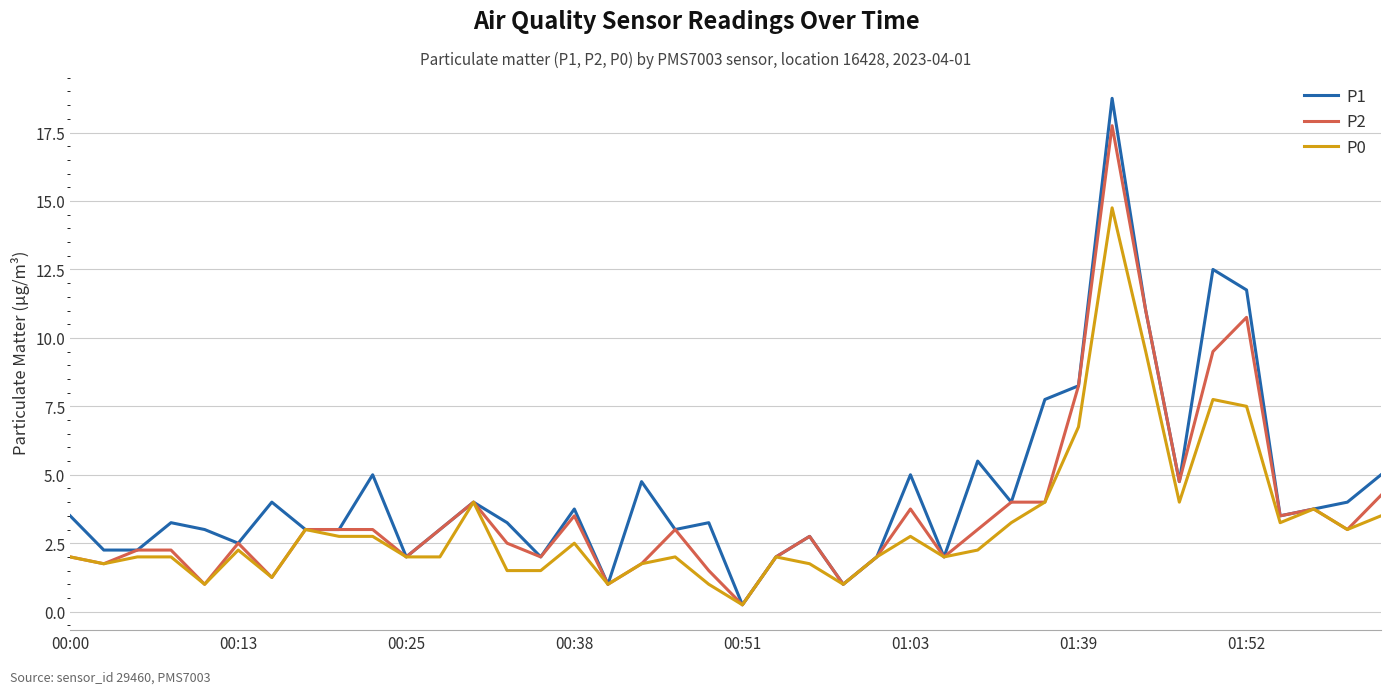

Which series has the largest range (max minus min)?

P1